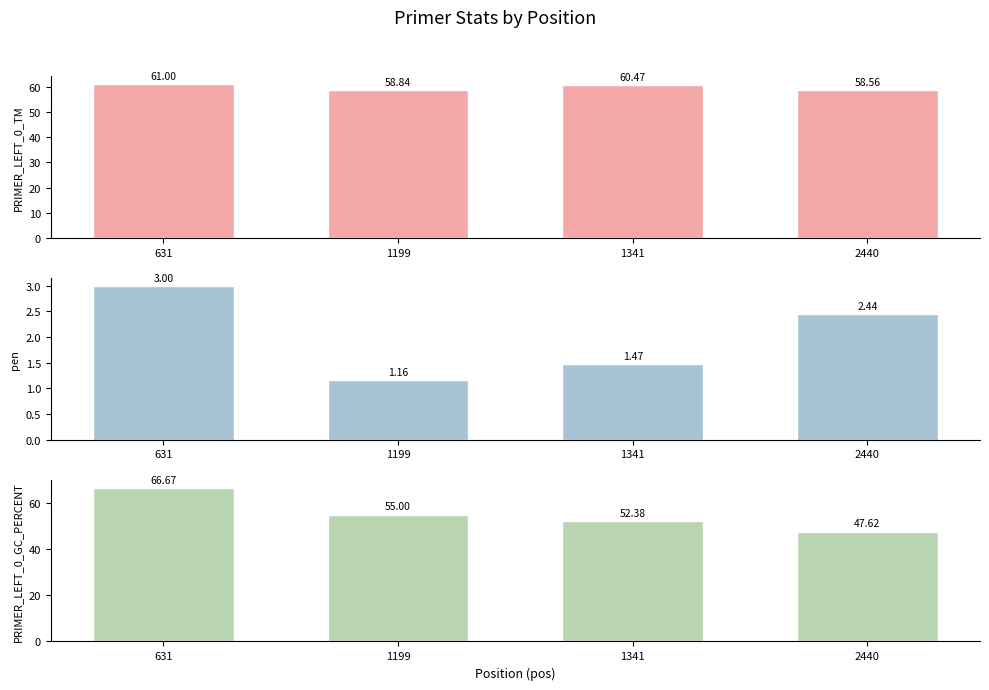

What is the value of the PRIMER_LEFT_0_GC_PERCENT bar at the 4th from the left?

47.6